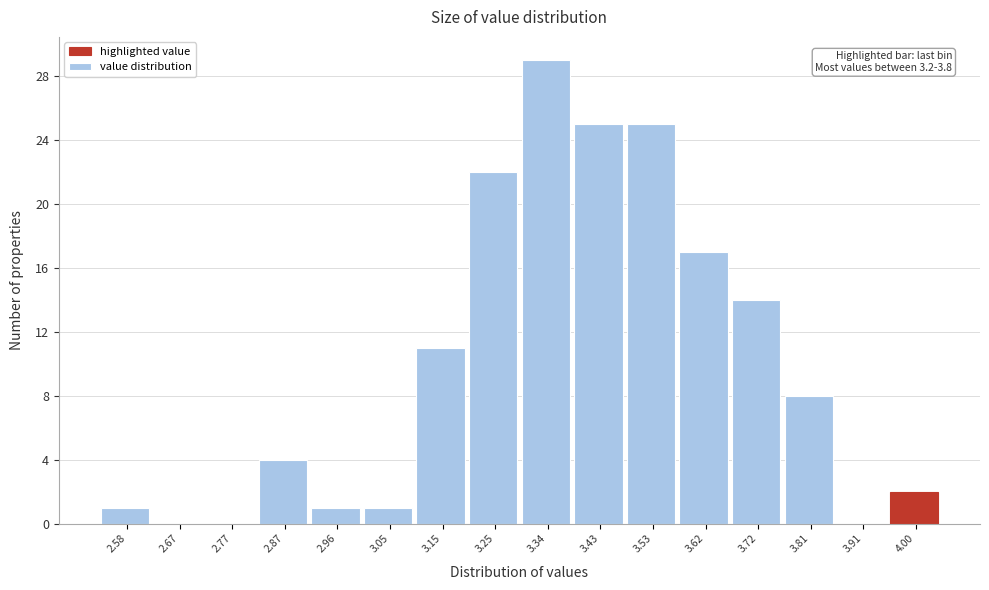

Reading left to right, list all the values displayed in this chart.

2.58=1	2.67=0	2.77=0	2.87=4	2.96=1	3.05=1	3.15=11	3.25=22	3.34=29	3.43=25	3.53=25	3.62=17	3.72=14	3.81=8	3.91=0	4.00=2